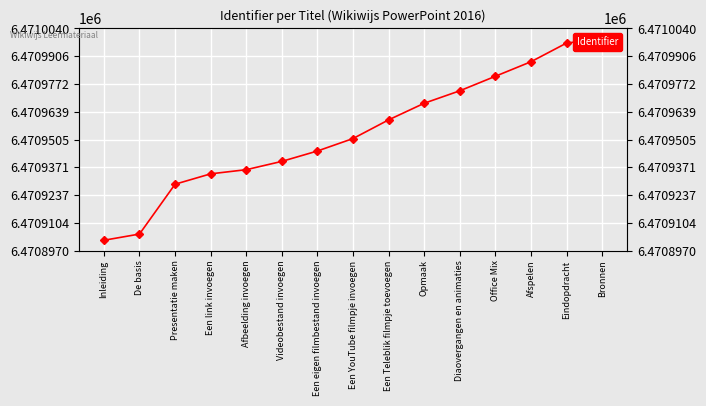

What is the difference between the values at Een YouTube filmpje invoegen and Presentatie maken?

22